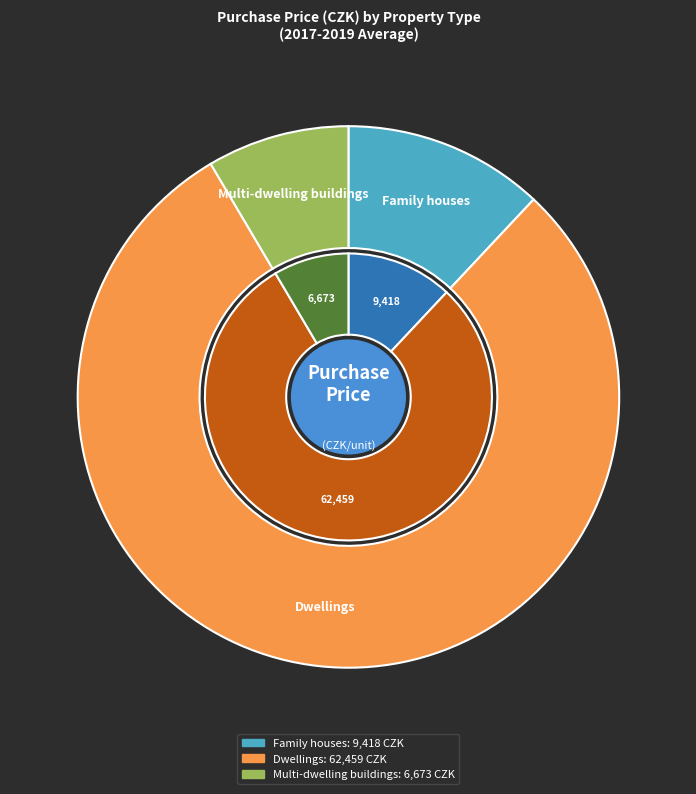

What percentage is NOT represented by Dwellings?

20.5%